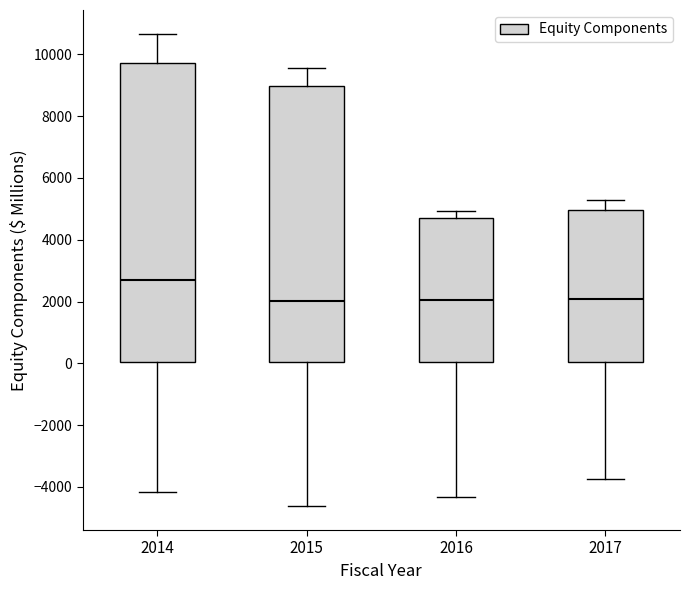

Which box is the tallest, from its lower edge to its upper edge?

2014